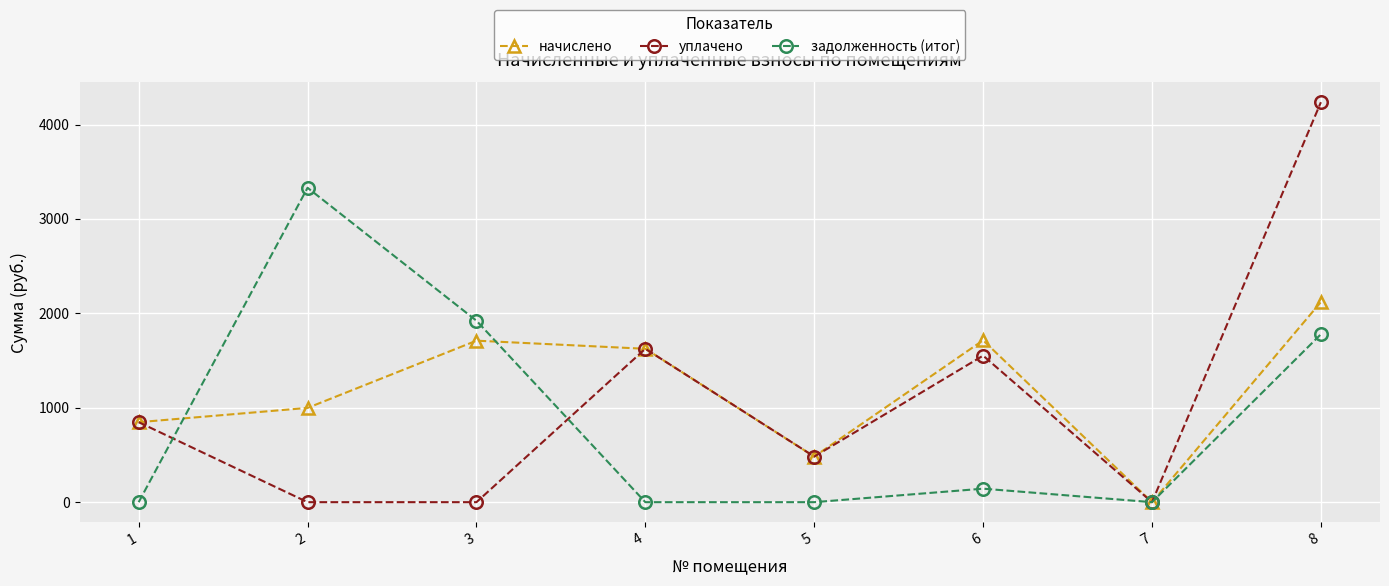

Rank the series at 2 from lowest to highest value.

уплачено, начислено, задолженность (итог)